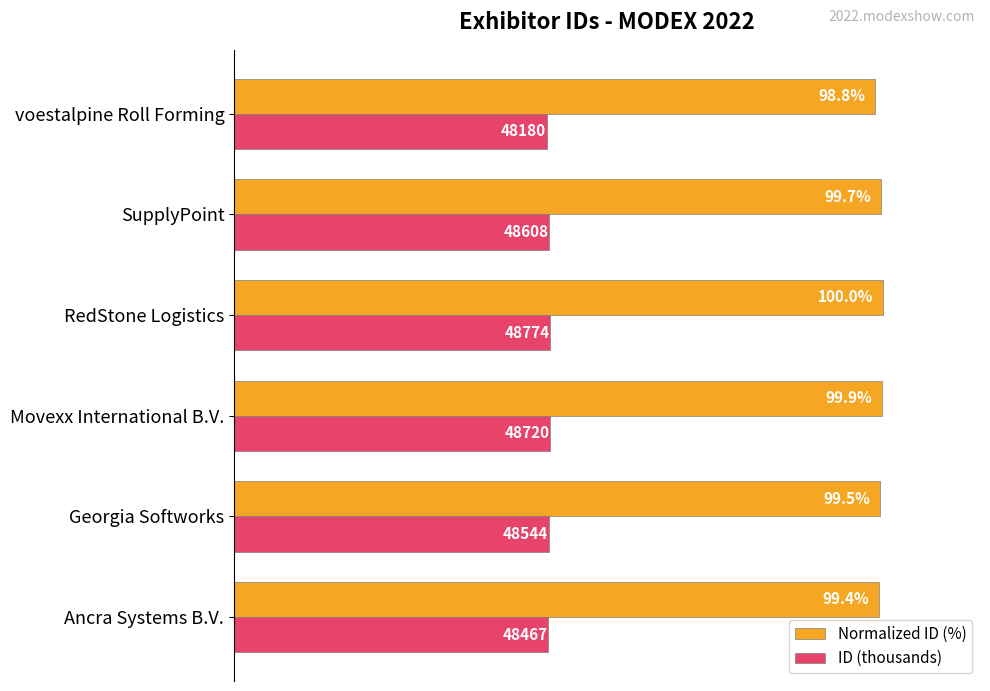

Which series has the largest range (max minus min)?

Normalized ID (%)